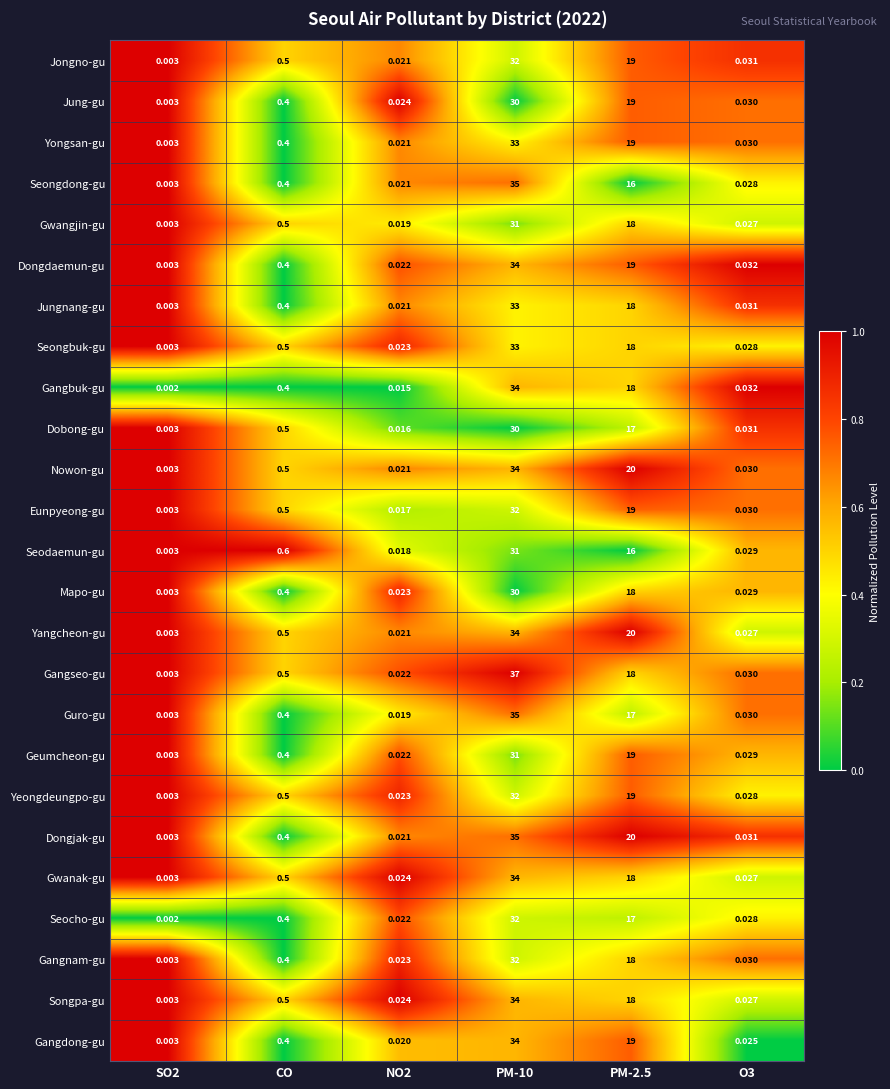

Which series has the widest spread of values?

Gangseo-gu